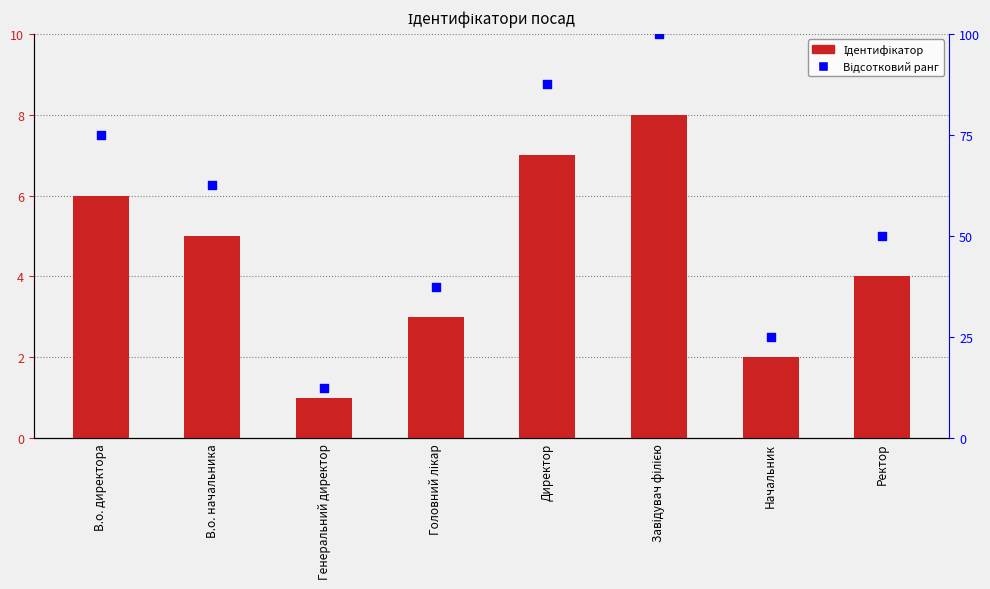

What is the total value across all series at В.о. директора?

81.0